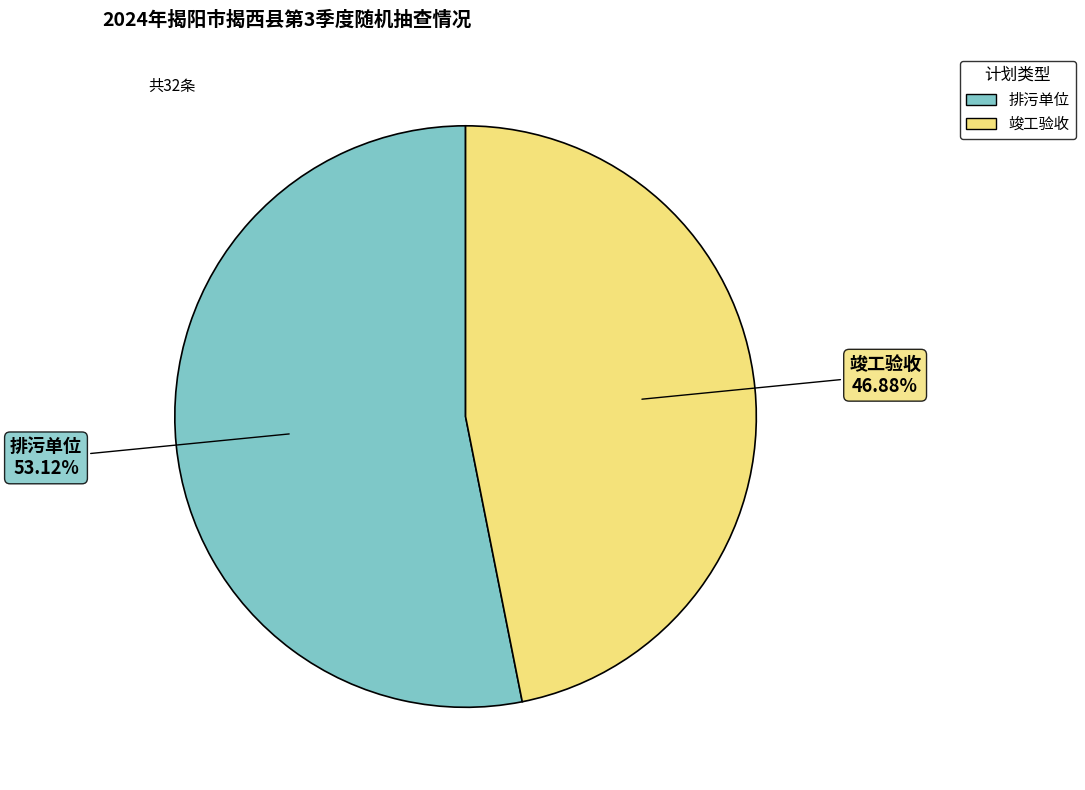

What is the largest slice in the pie chart?

排污单位